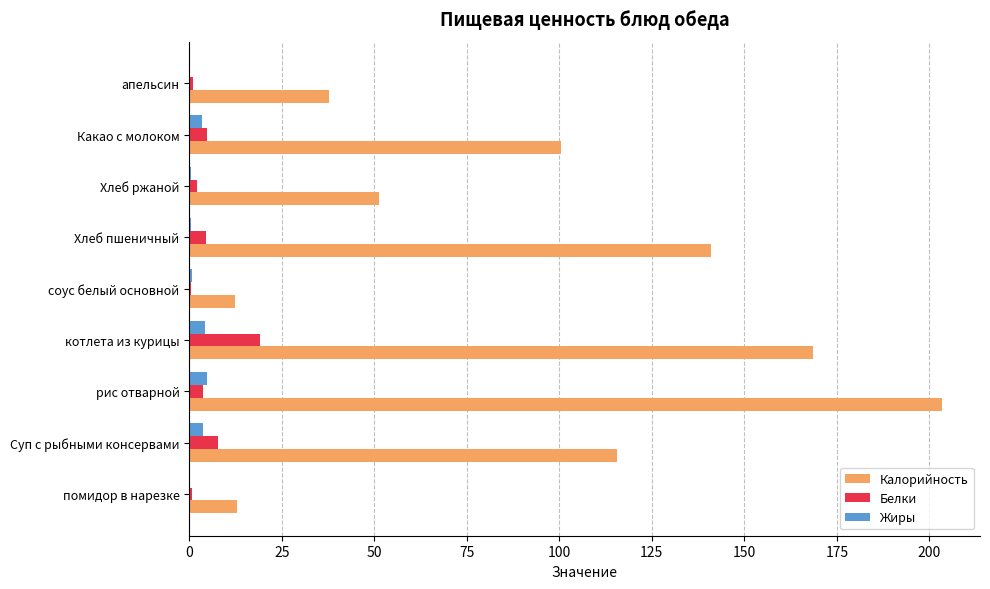

How many values in the Калорийность series exceed 100?

5